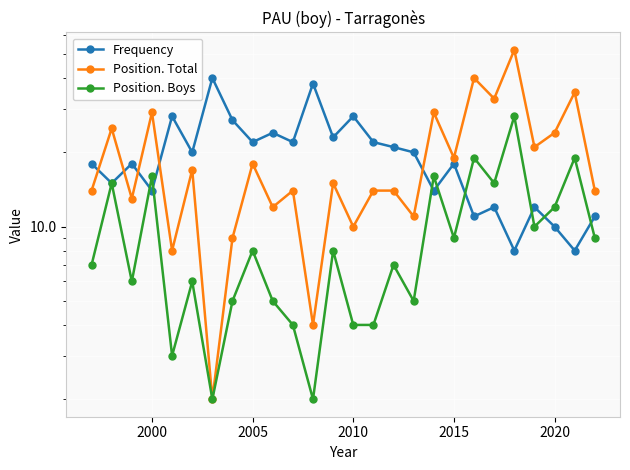

Which series ends up on top after the final intersection of Position. Boys and Frequency?

Frequency